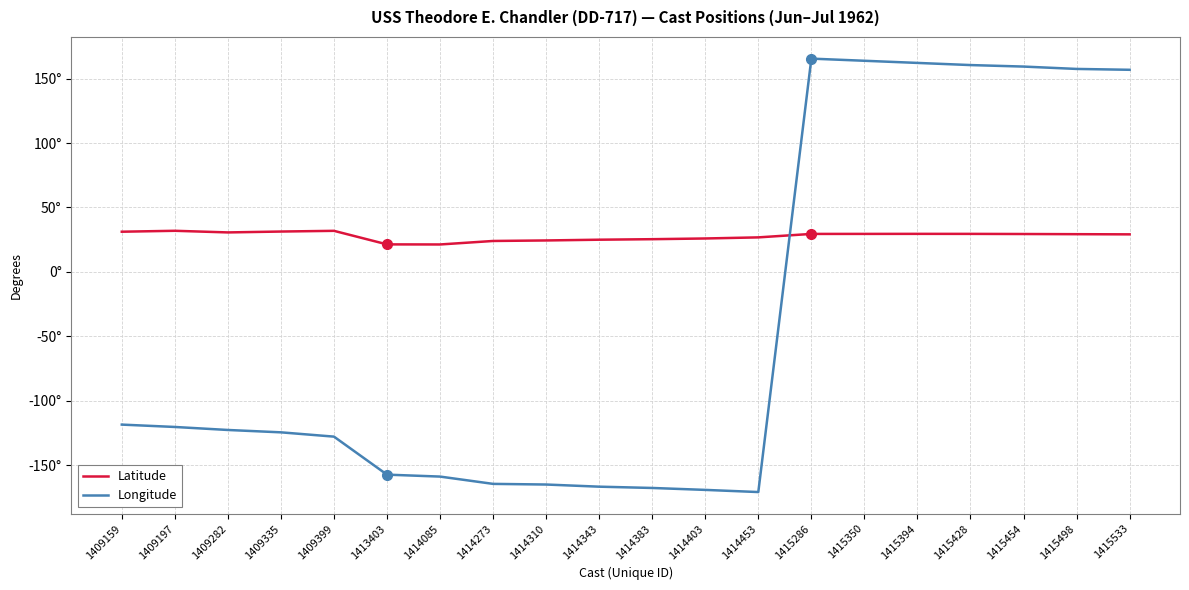

True or false: Longitude and Latitude cross at least once.

True